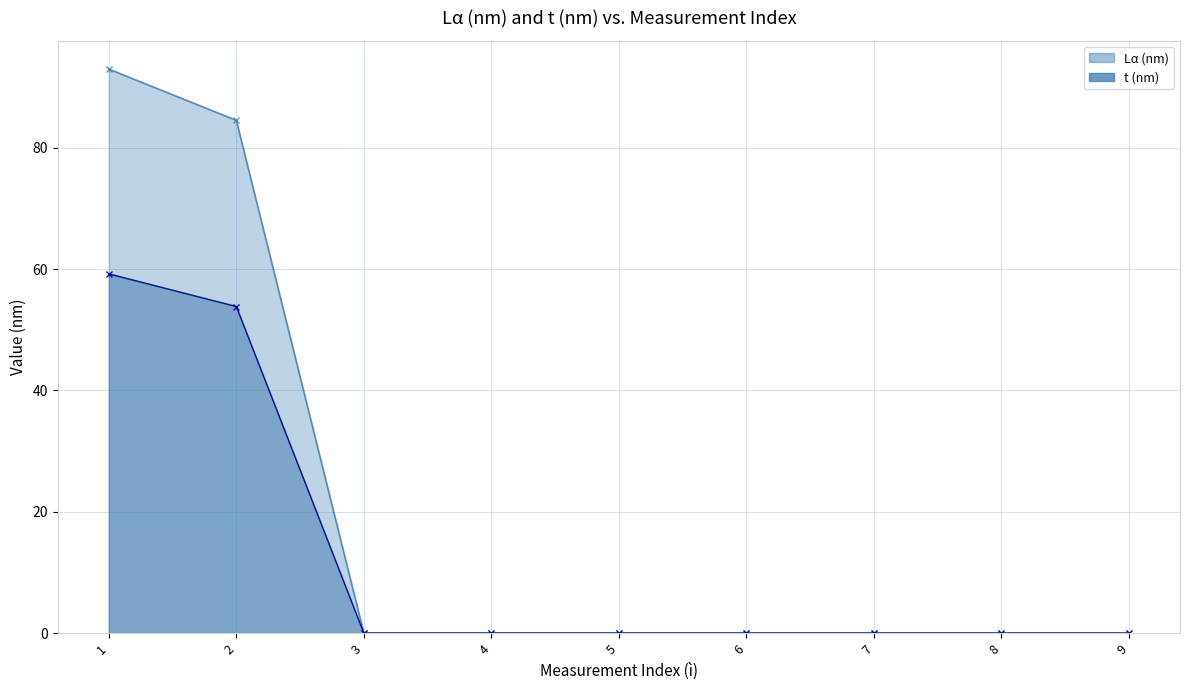

True or false: t (nm) and Lα (nm) cross at least once.

False